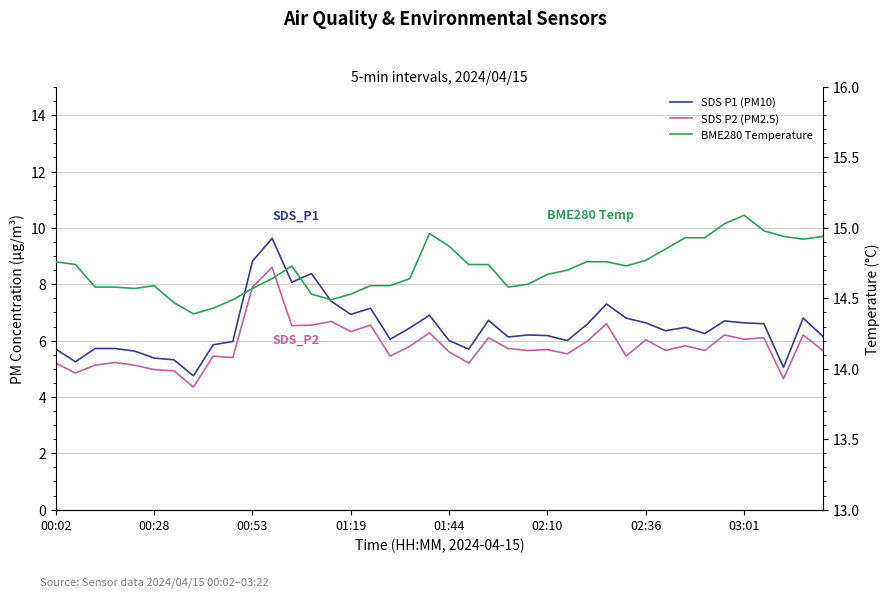

What is the maximum value for BME280 Temperature?

15.1